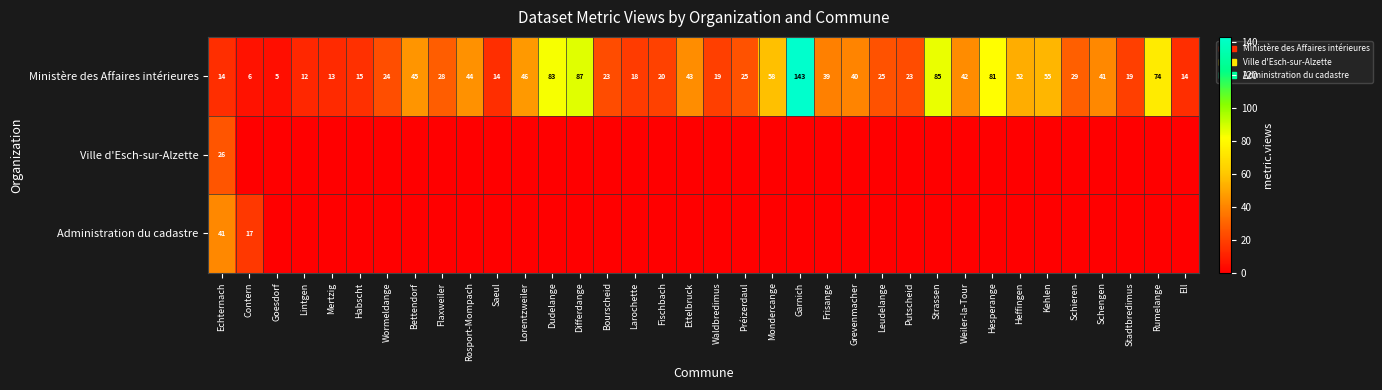

What is the highest value of the Ministère des Affaires intérieures series?

143